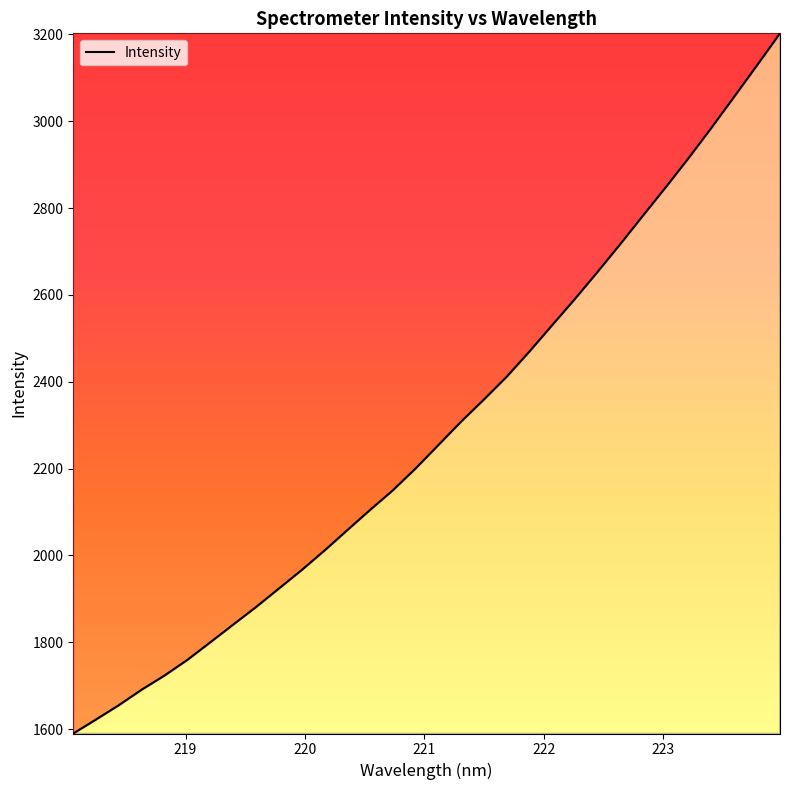

What is the minimum value shown in the chart?

1590.1